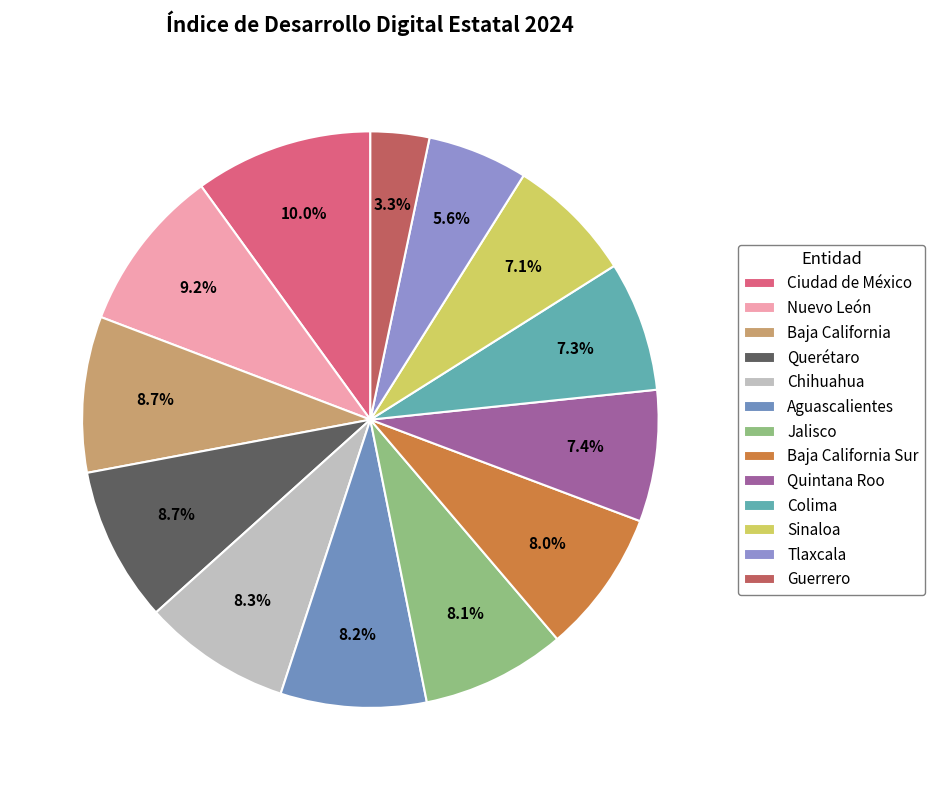

To the nearest percent, what is the difference between the largest and smallest slice percentages?

7%